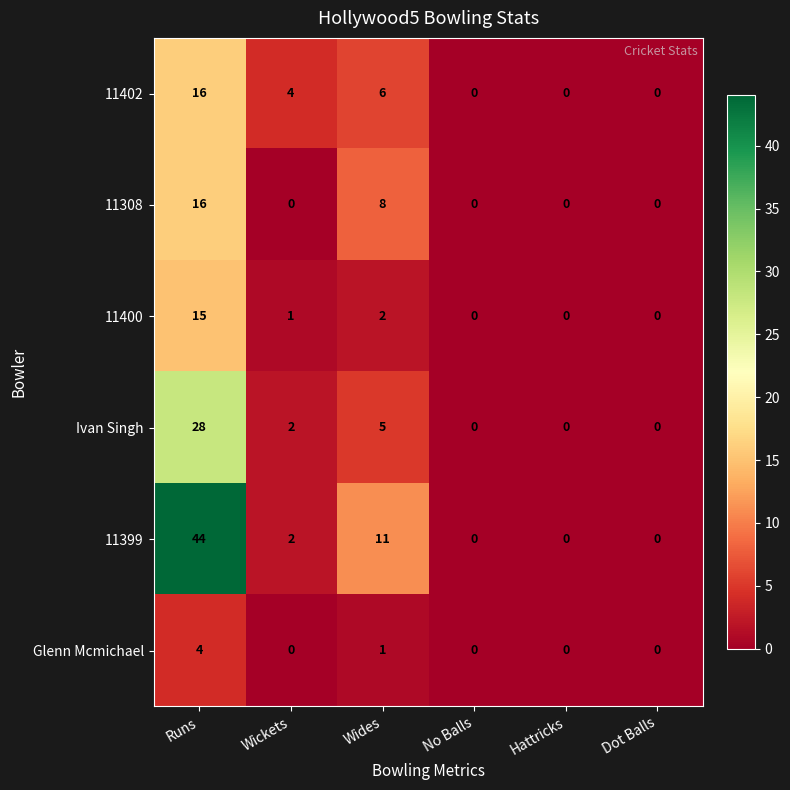

At which category is the sum across all series the highest?

Runs